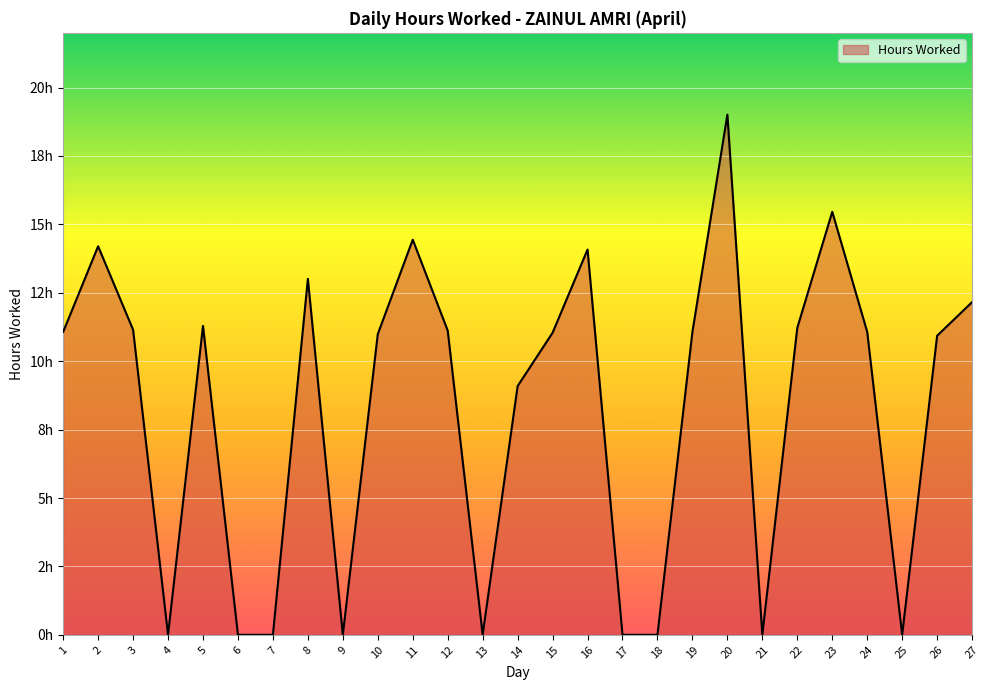

At which category does the chart reach its peak across all series?

20